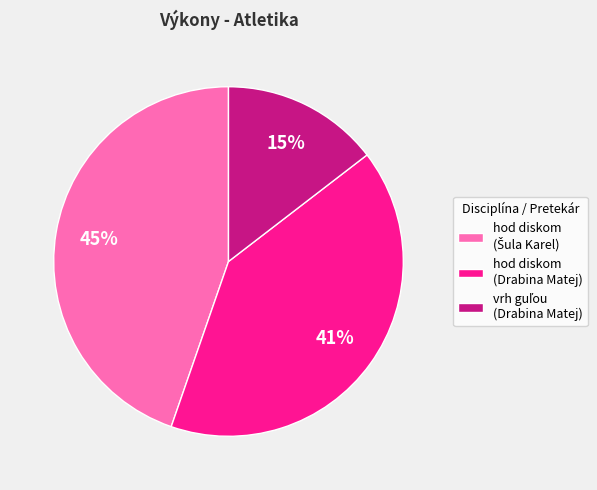

Is there a majority slice in this chart?

No